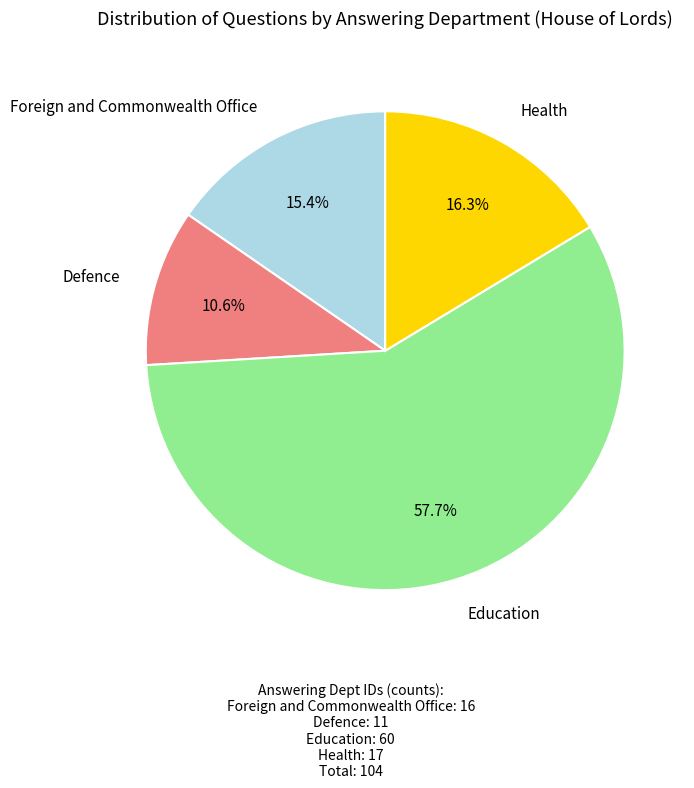

How many segments does this pie chart have?

4